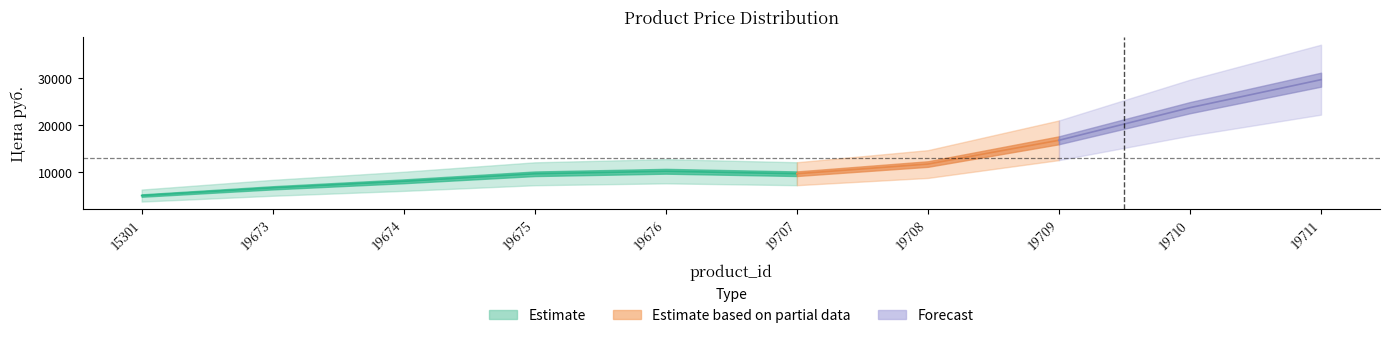

What is the total value across all series at 19675?

10317